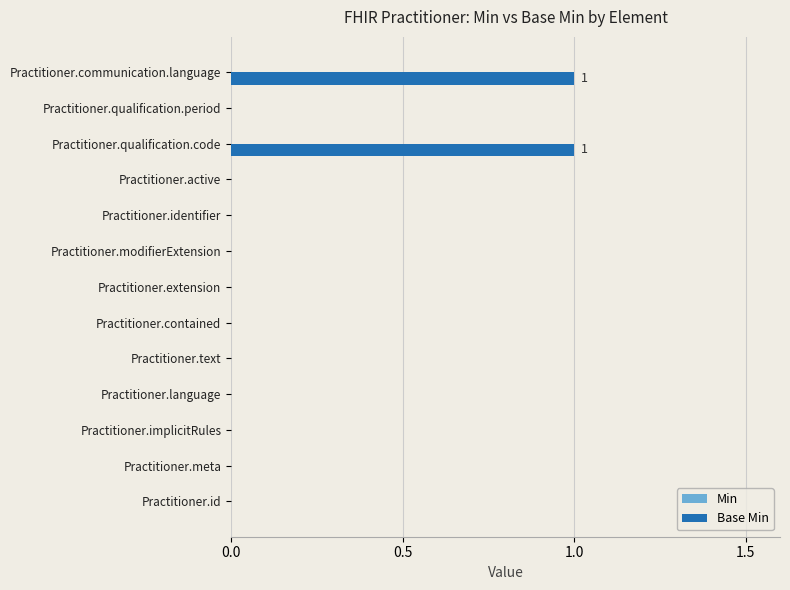

Between Practitioner.qualification.code and Practitioner.qualification.period, which is larger?

Practitioner.qualification.code